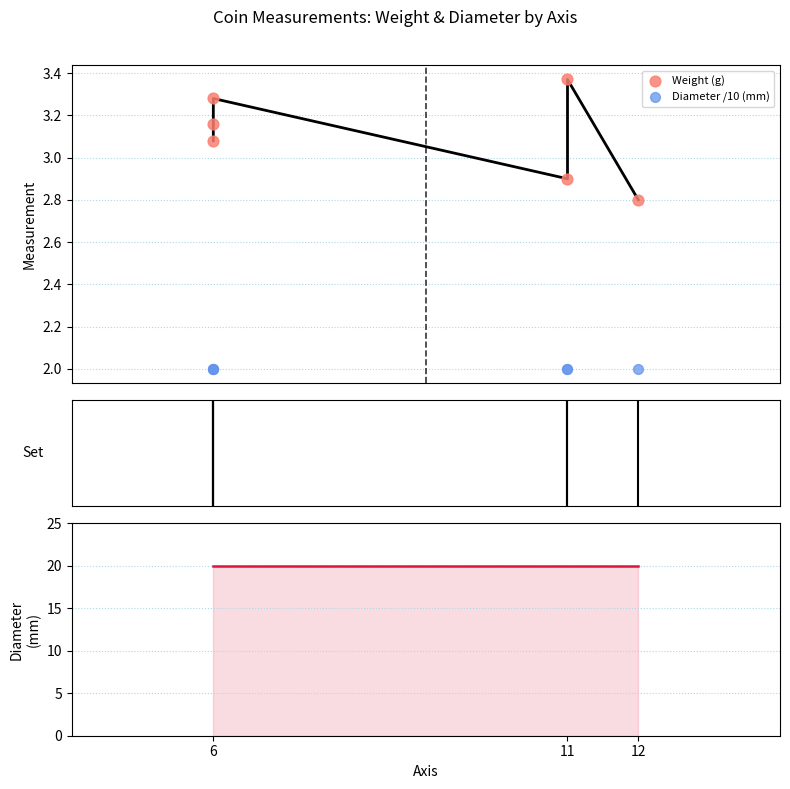

Which series contains the highest Y value?

diameter